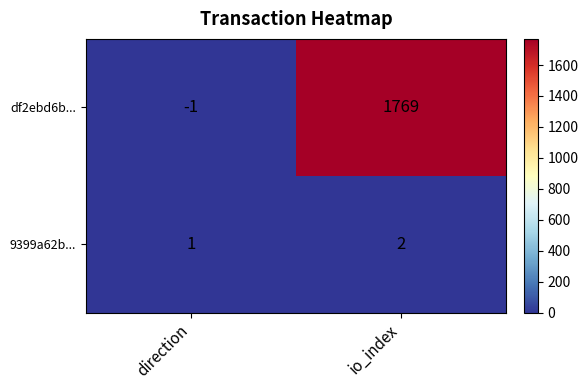

Count the number of data series in this chart.

2